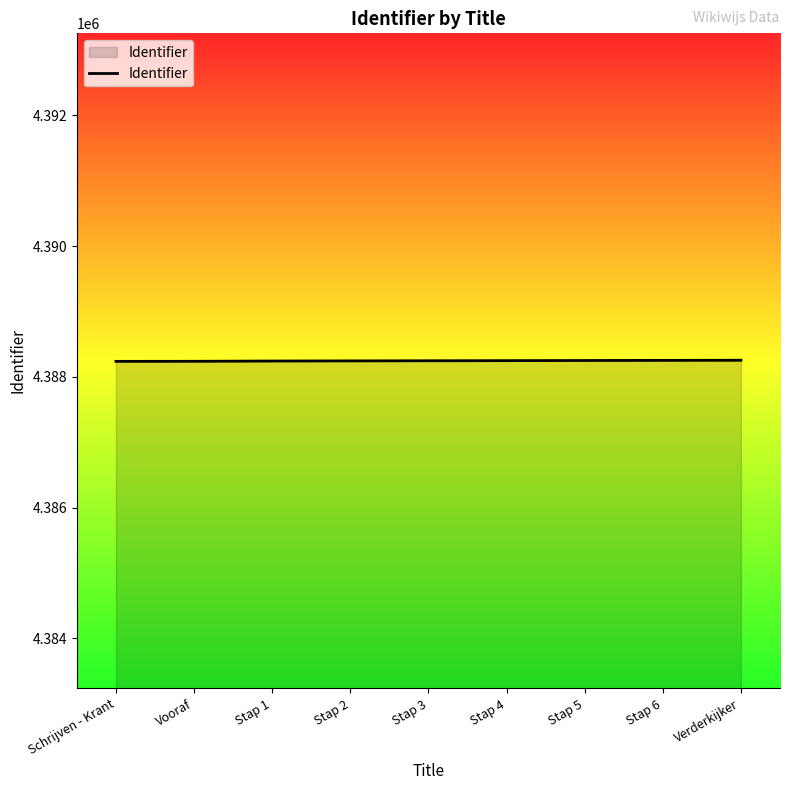

What is the greatest value displayed?

4388254